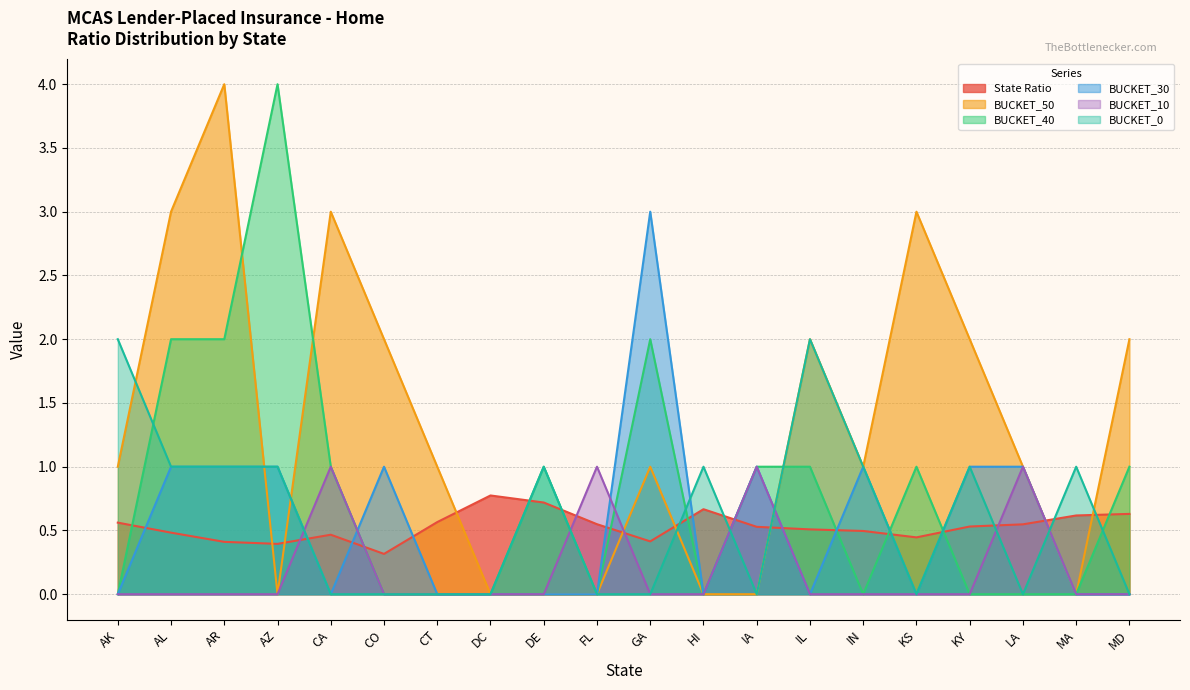

Rank the categories by BUCKET_50 value from lowest to highest.

AZ, DC, DE, FL, HI, IA, MA, AK, CT, GA, IN, LA, CO, IL, KY, MD, AL, CA, KS, AR